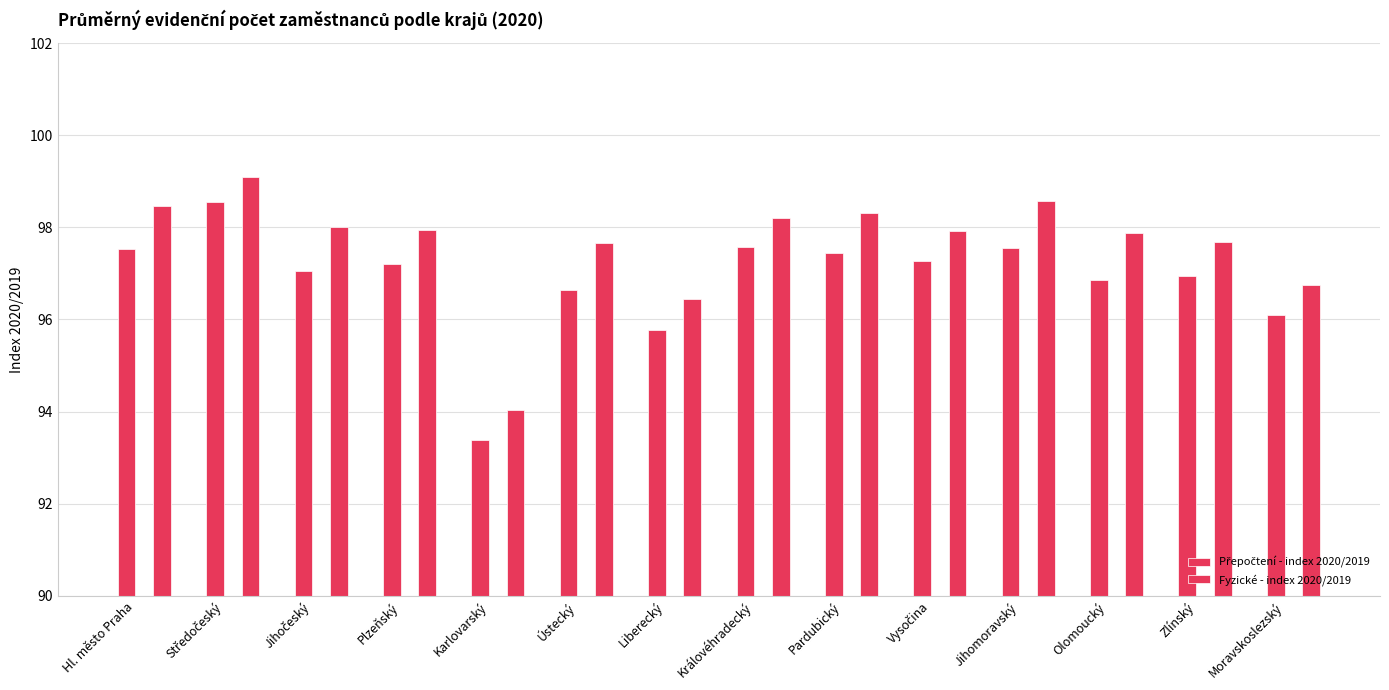

True or false: Přepočtení - index 2020/2019 has a value of 96.8 at Olomoucký.

True